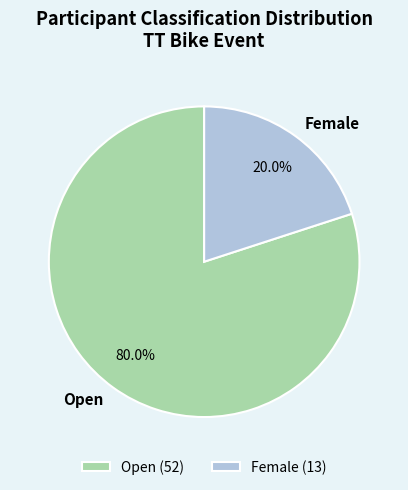

What percentage is the Female slice, to the nearest percent?

20%